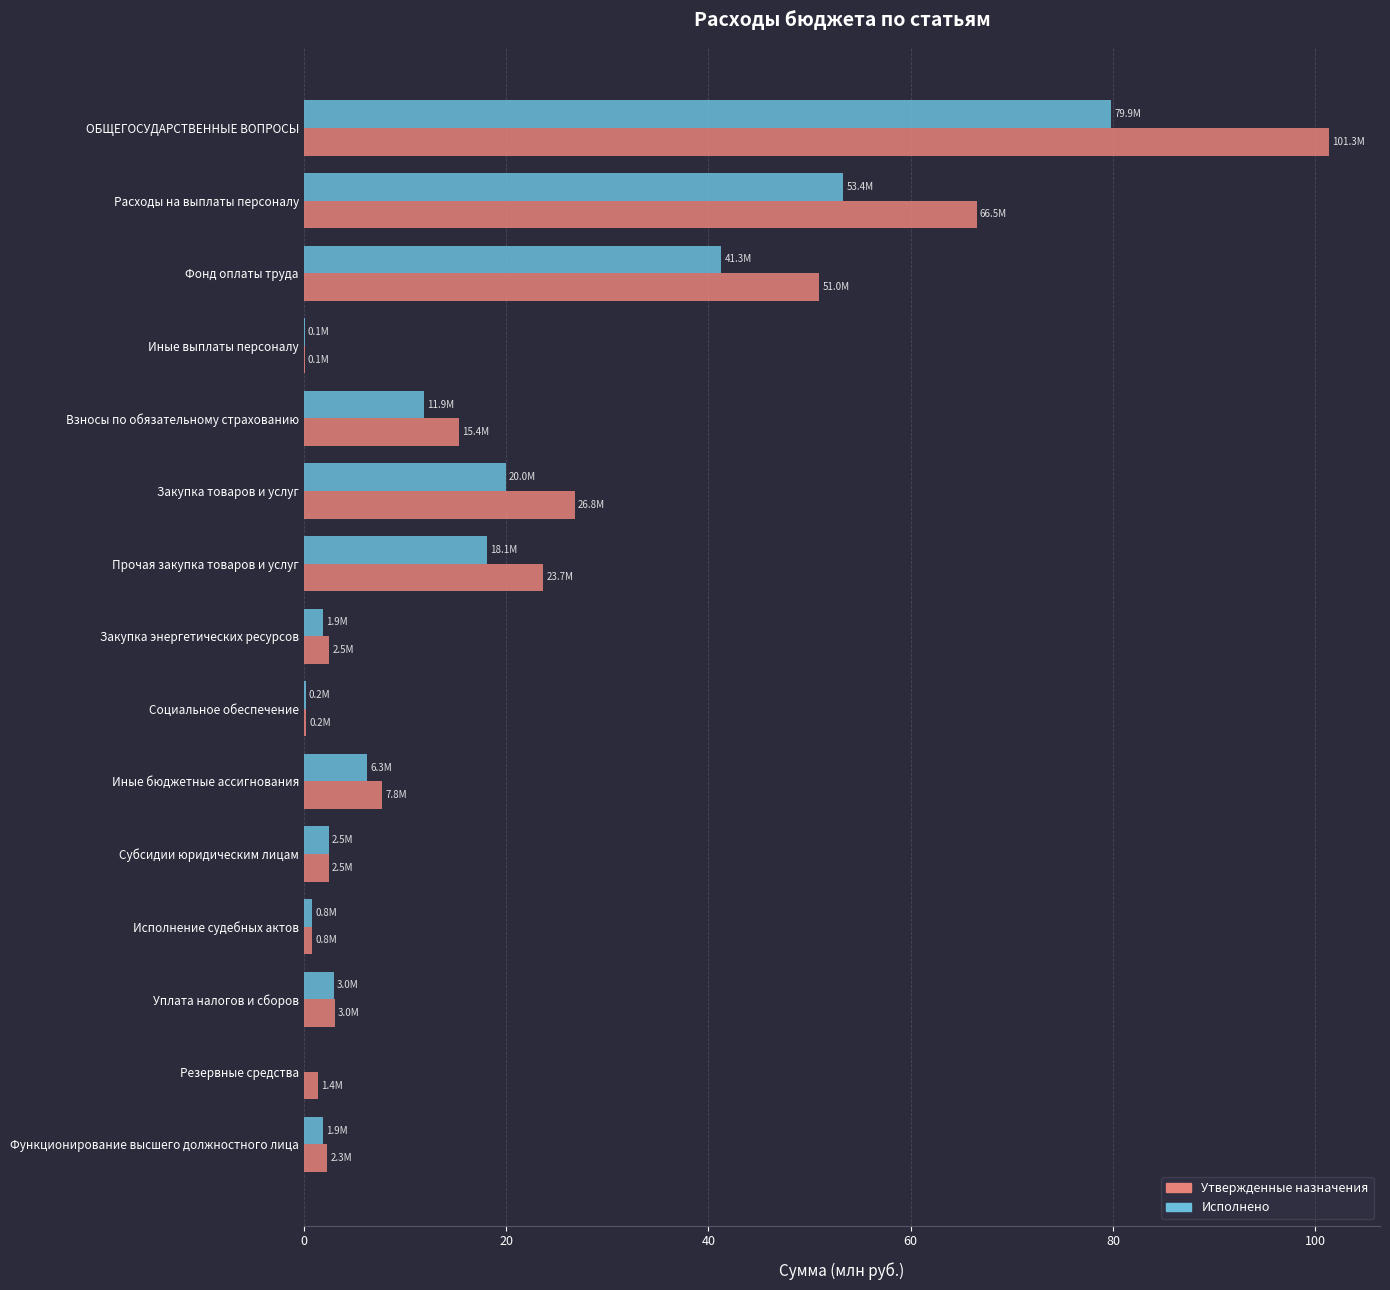

What is the maximum value shown in the chart?

101.3